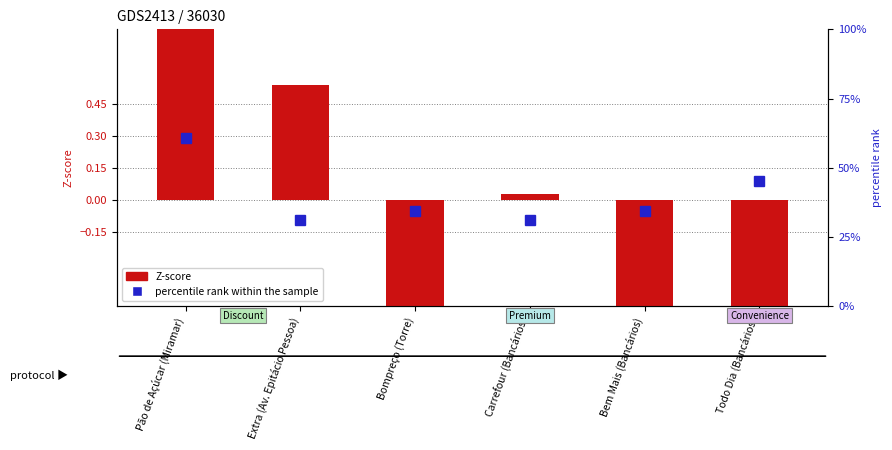

At how many categories does at least one series exceed 0?

6